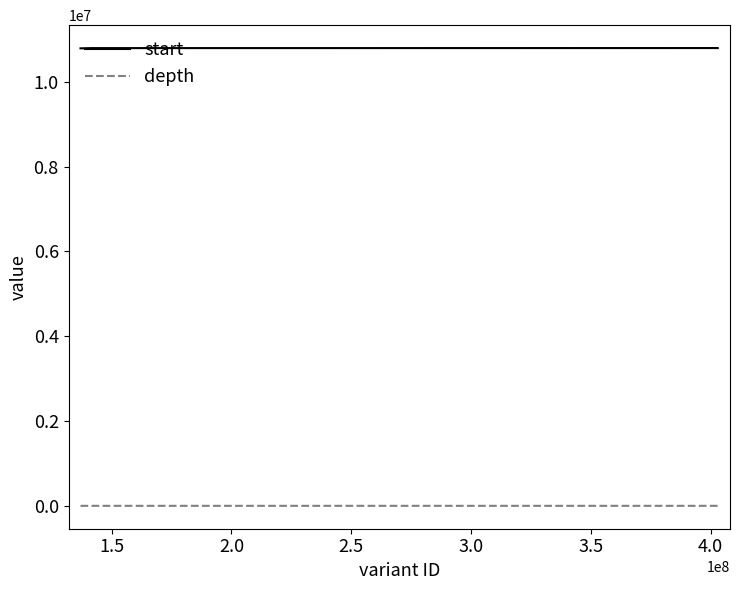

What is the sum of all start values?

43167009